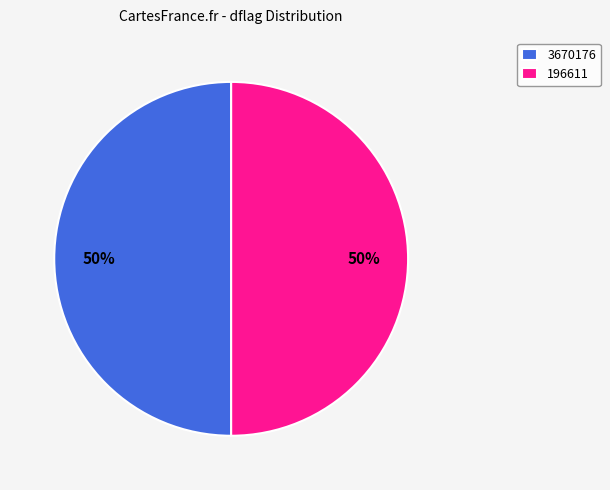

To the nearest percent, what is the average slice percentage?

50%